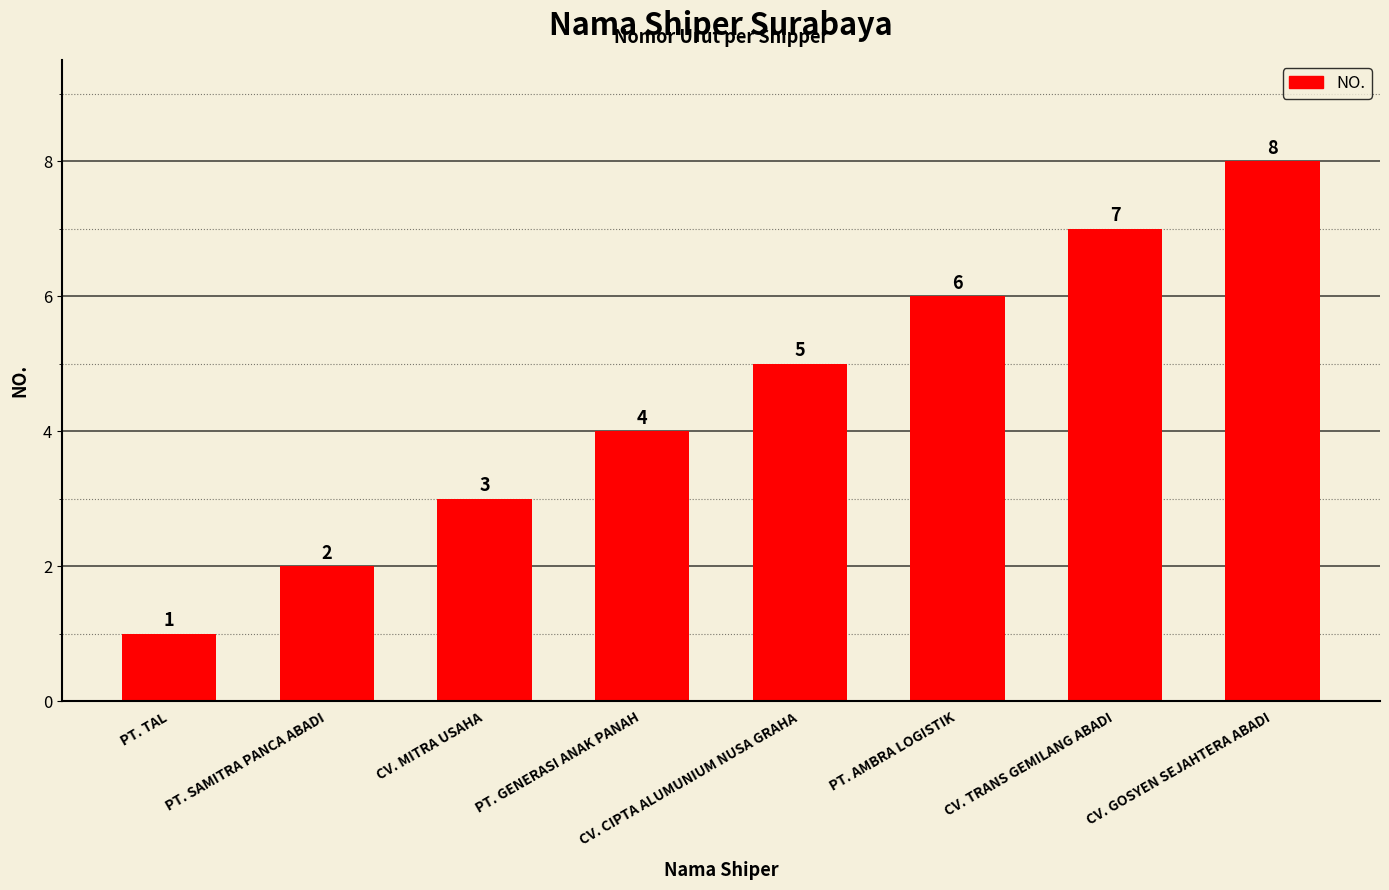

Approximately how many times larger is the value at PT. TAL compared to PT. AMBRA LOGISTIK?

0.2